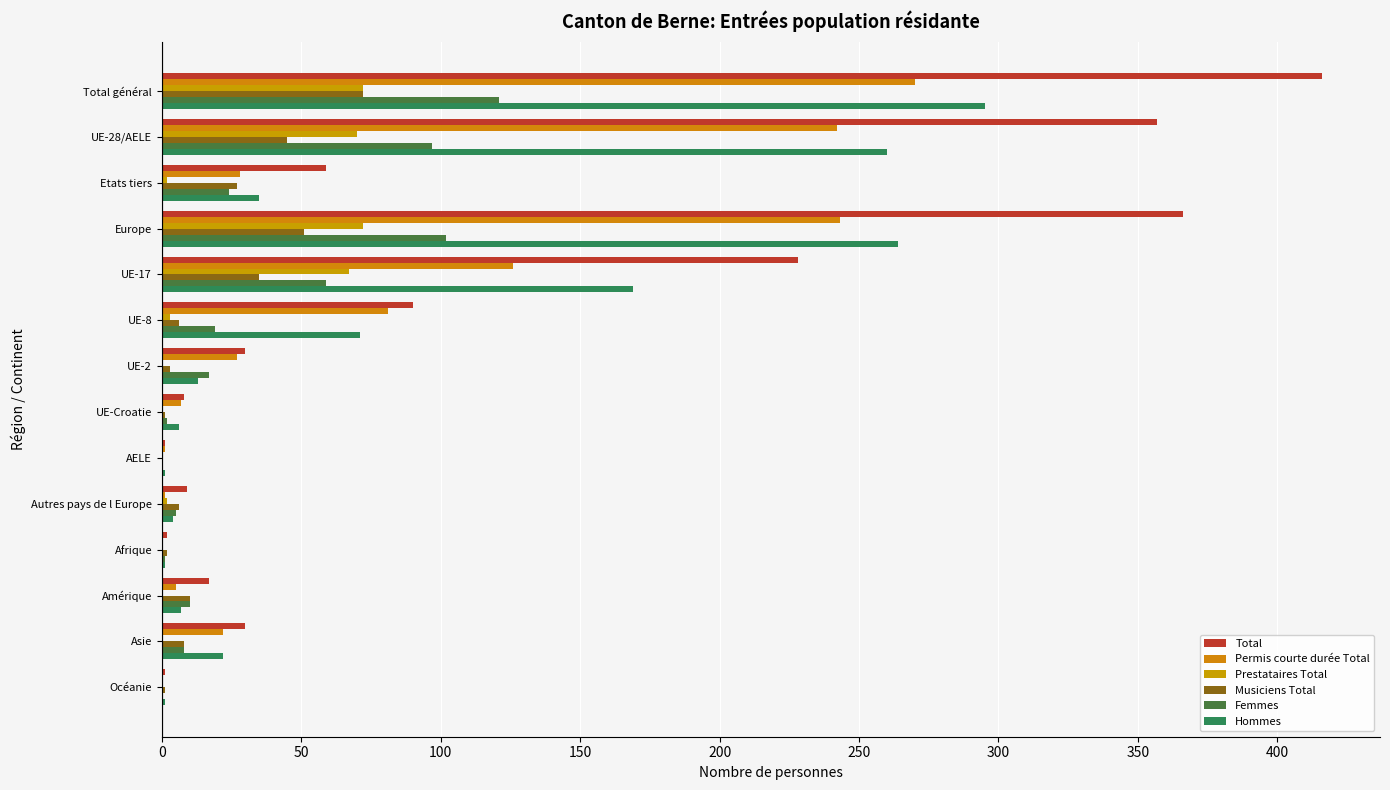

Count the number of data series in this chart.

6